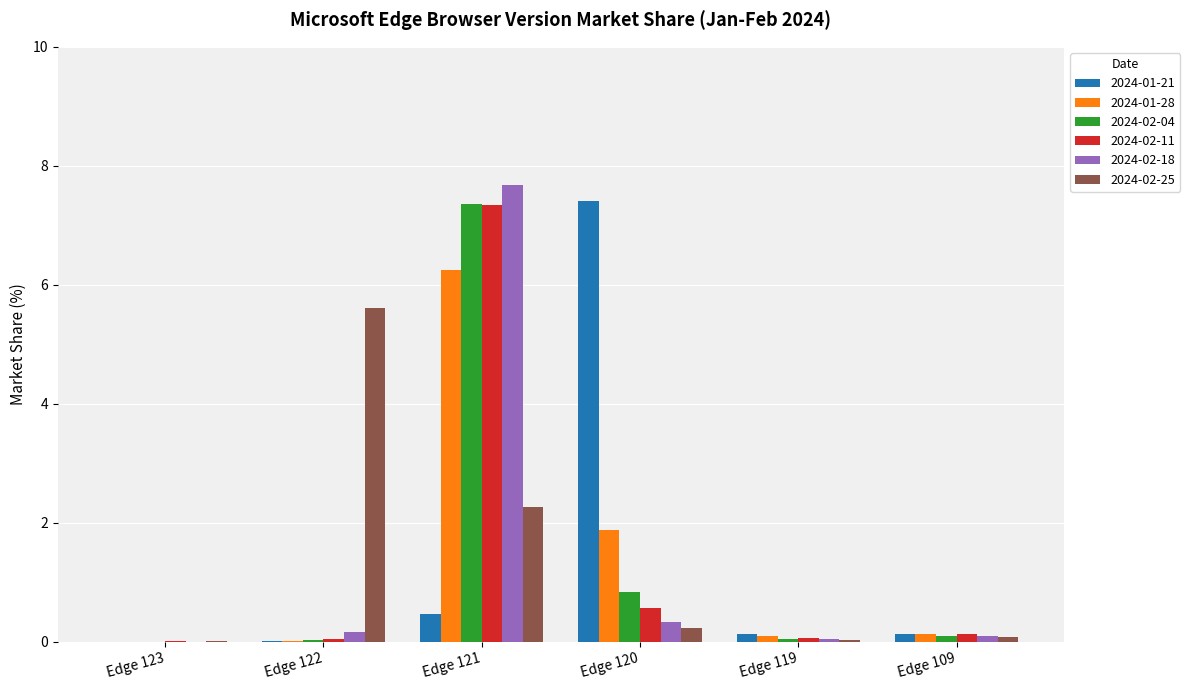

What is the total value across all series at Edge 121?

31.3